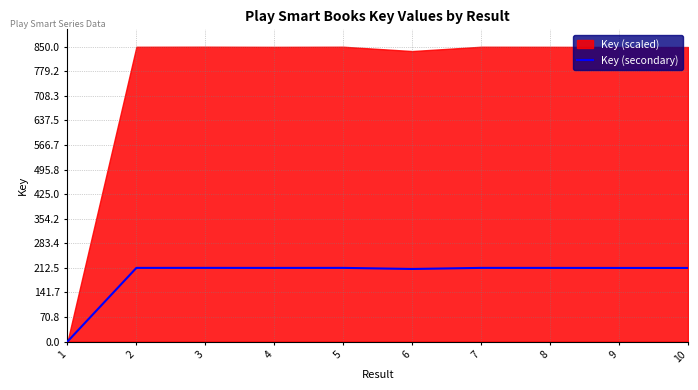

What is the ratio of the value at 5 to the value at 2?

1.0